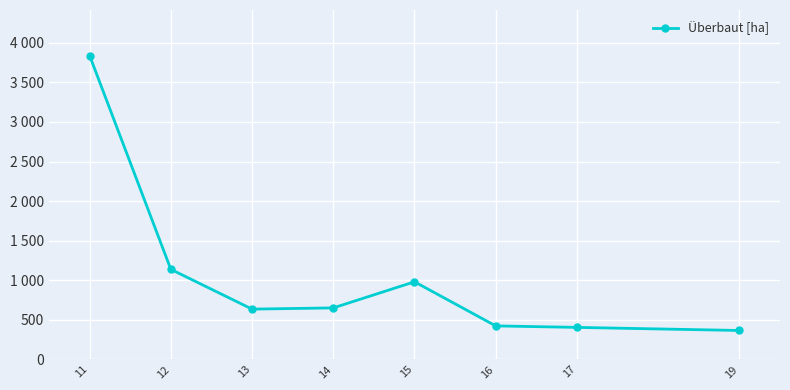

What is the sum of all values?

8430.9